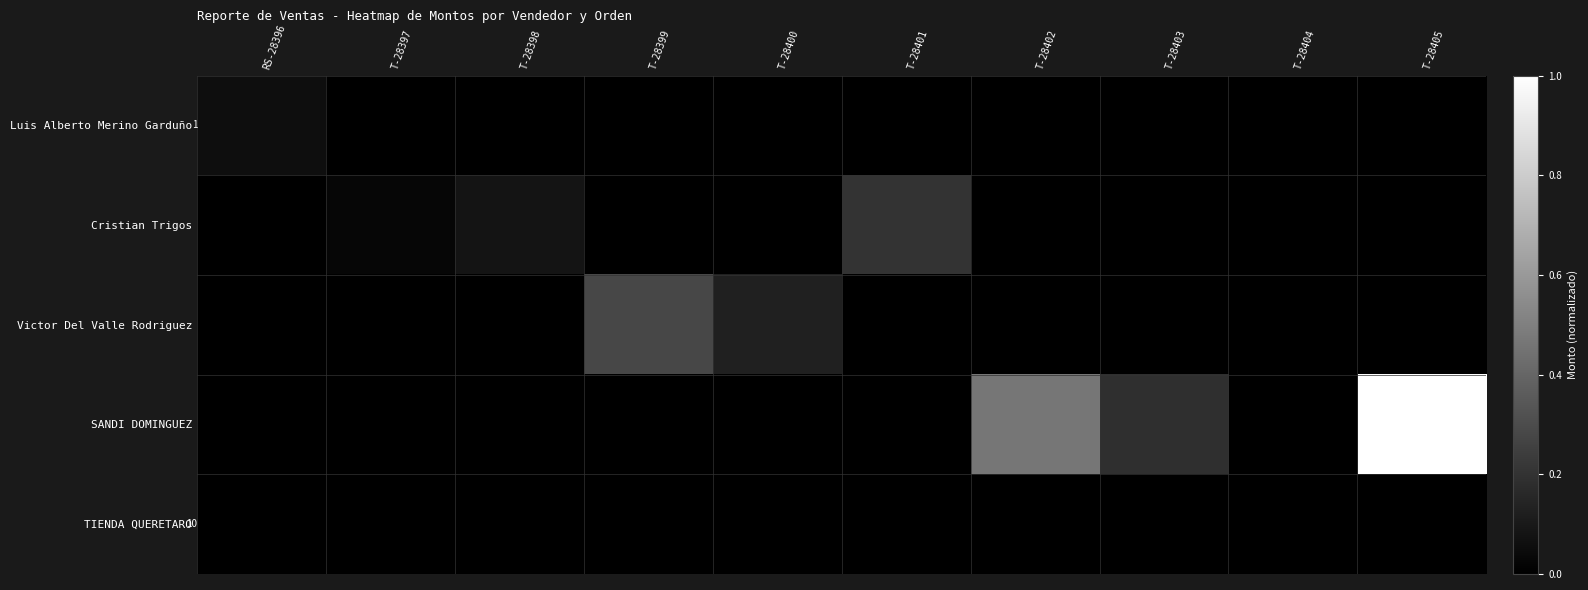

Rank the categories by Cristian Trigos value from lowest to highest.

RS-28396, T-28399, T-28400, T-28402, T-28403, T-28404, T-28405, T-28397, T-28398, T-28401